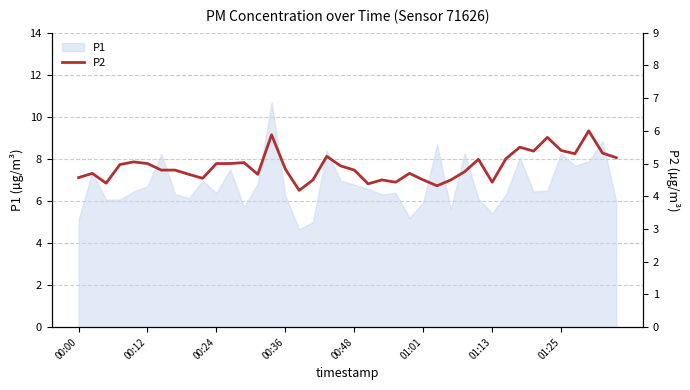

What is the minimum value for P1?

4.7